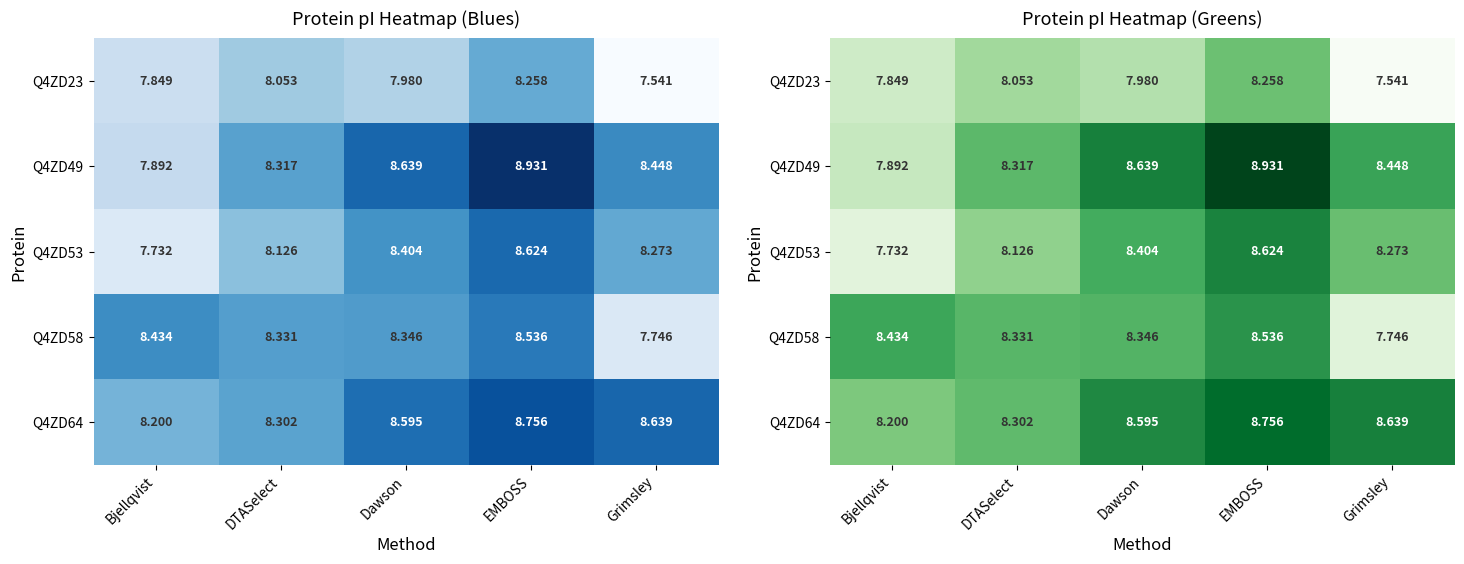

List the labels in order of Q4ZD64 value, largest first.

EMBOSS, Grimsley, Dawson, DTASelect, Bjellqvist